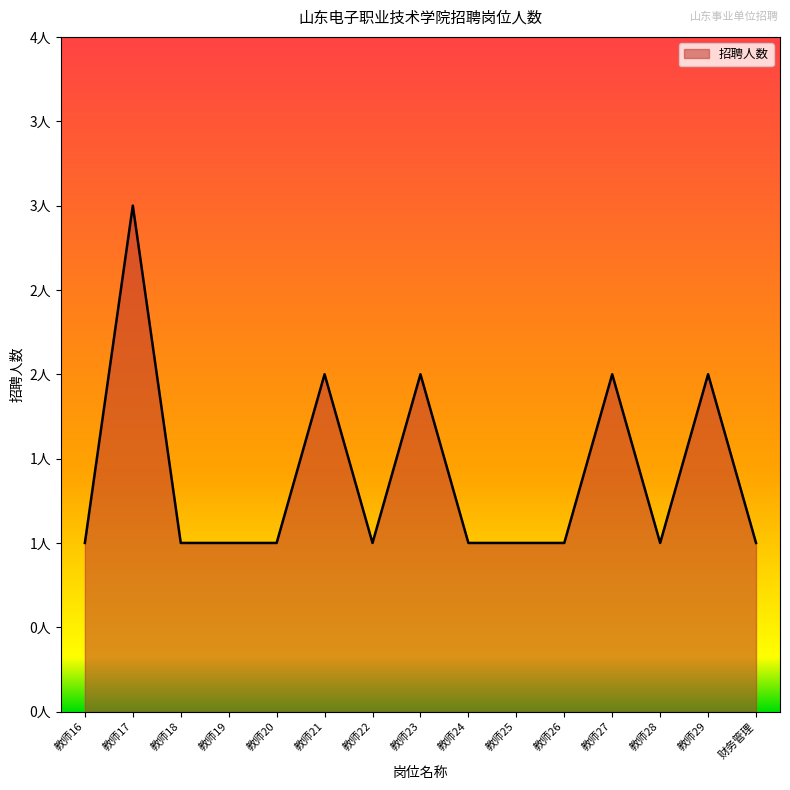

Does the chart have visible grid lines?

No